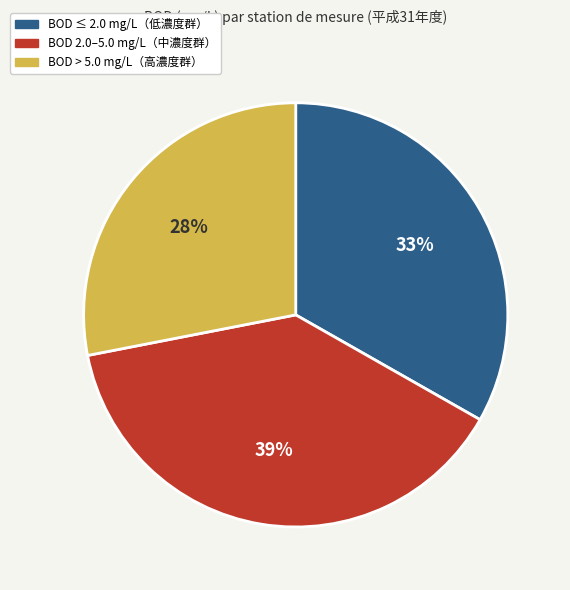

Is there any slice that represents more than half of the pie?

No